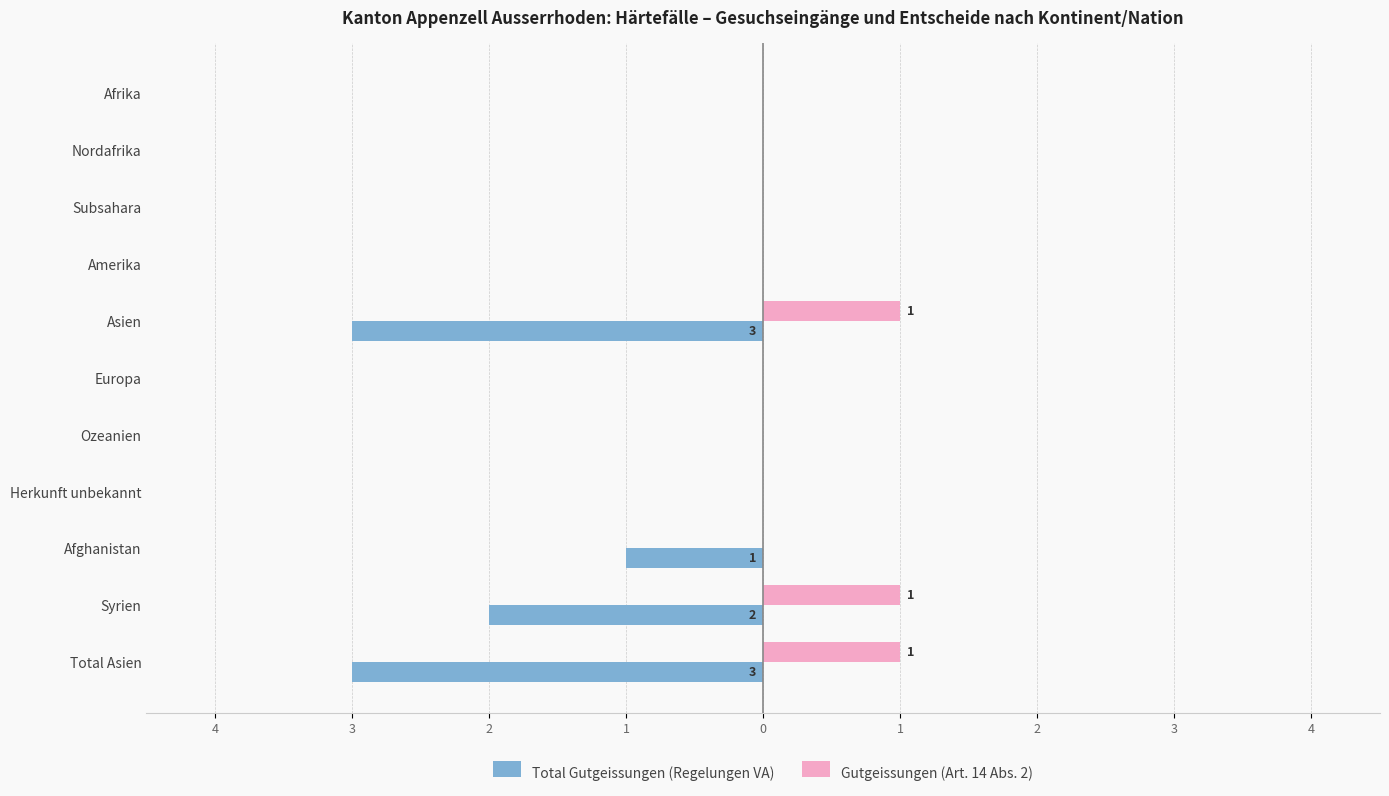

What are all the series names shown in the legend?

Total Gutgeissungen (Regelungen VA), Gutgeissungen (Art. 14 Abs. 2)